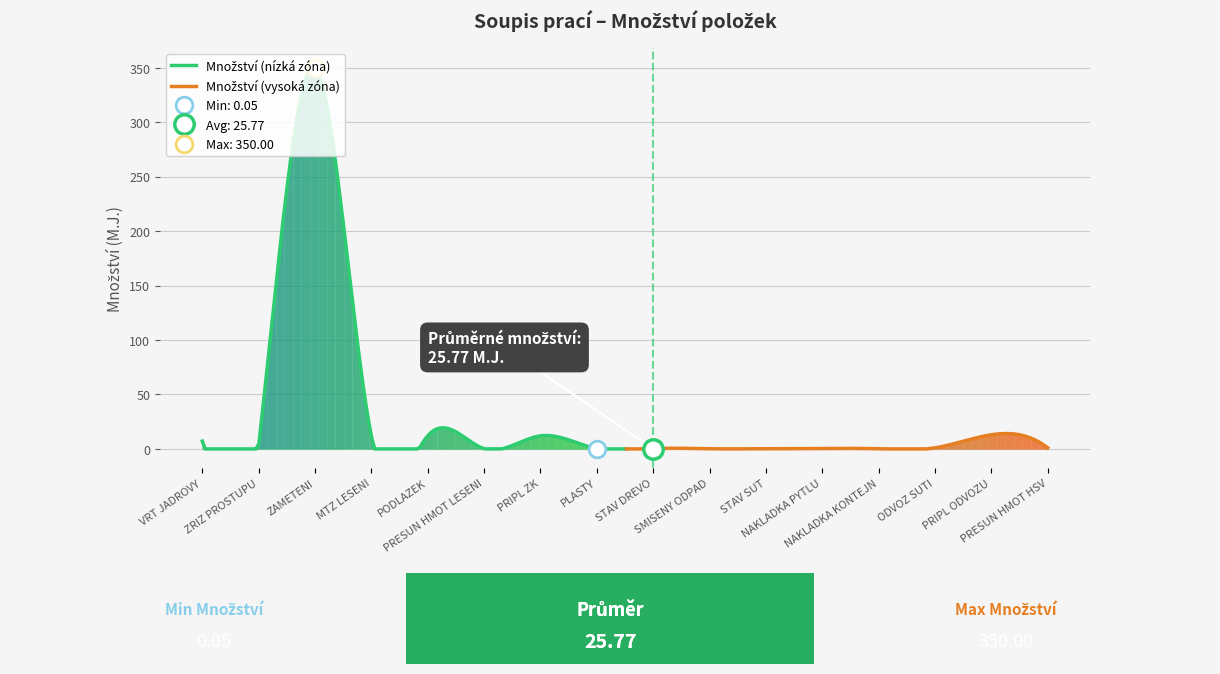

What is the maximum value shown in the chart?

350.0